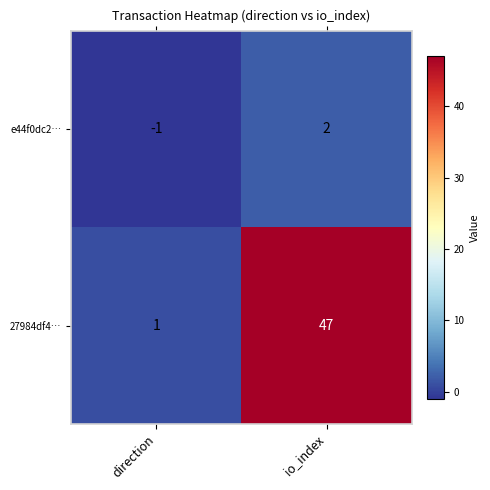

The value of e44f0dc2… at io_index is 2. True or false?

True